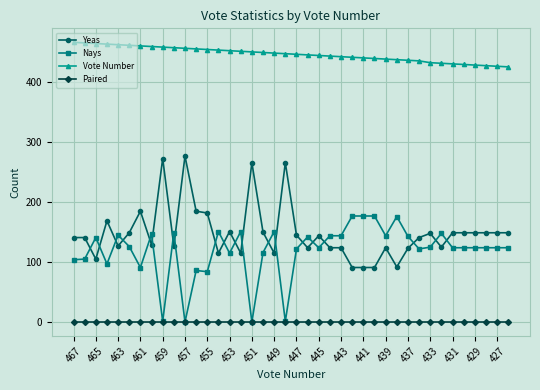

True or false: Vote Number and Yeas intersect in this chart.

False